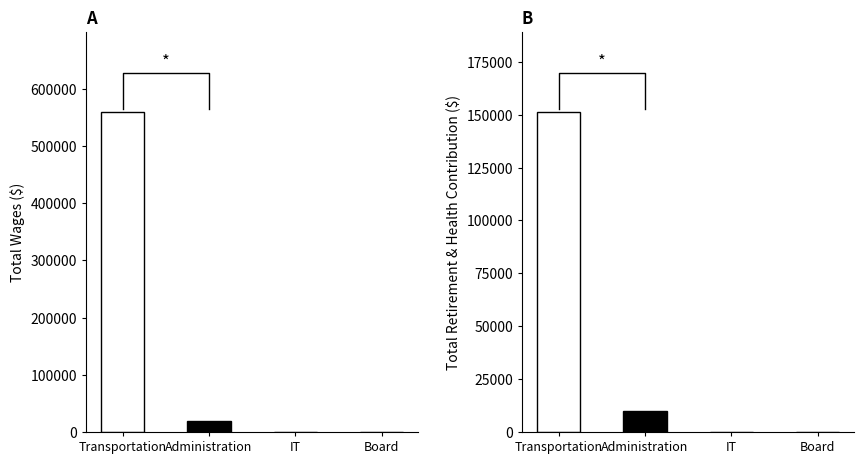

Reading left to right, extract all data points from this chart.

Total Wages: 559671	19363	361	0
Total Retirement & Health Contribution: 151340	10060	0	0